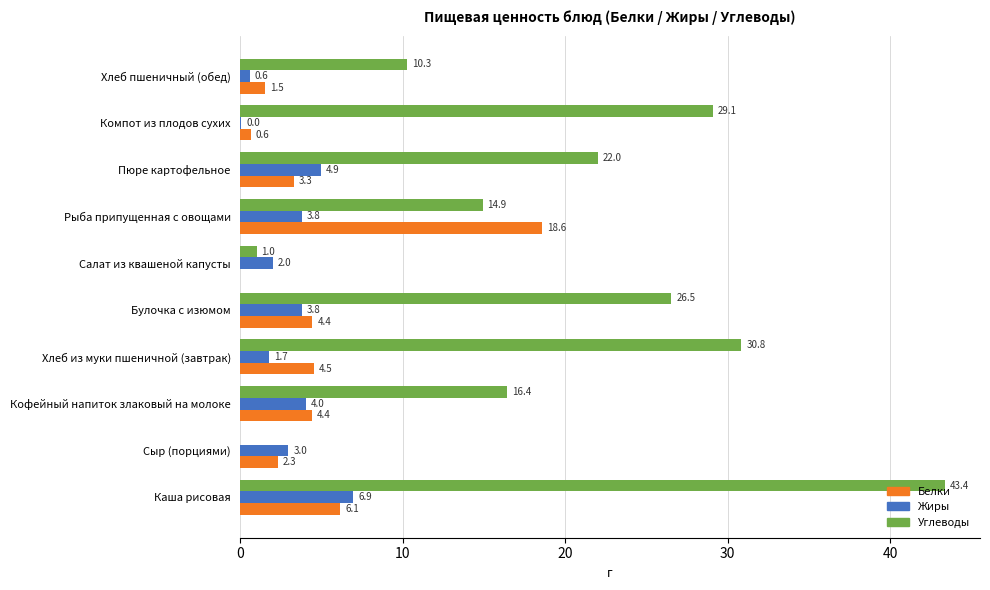

Which series changed the most between Булочка с изюмом and Пюре картофельное?

Углеводы